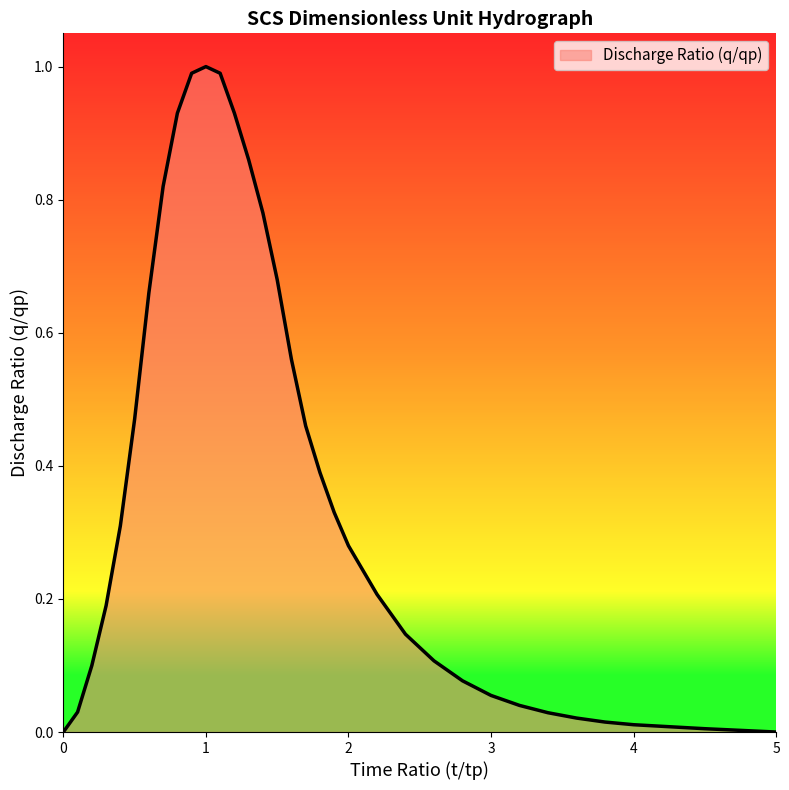

What is the maximum value shown in the chart?

1.0